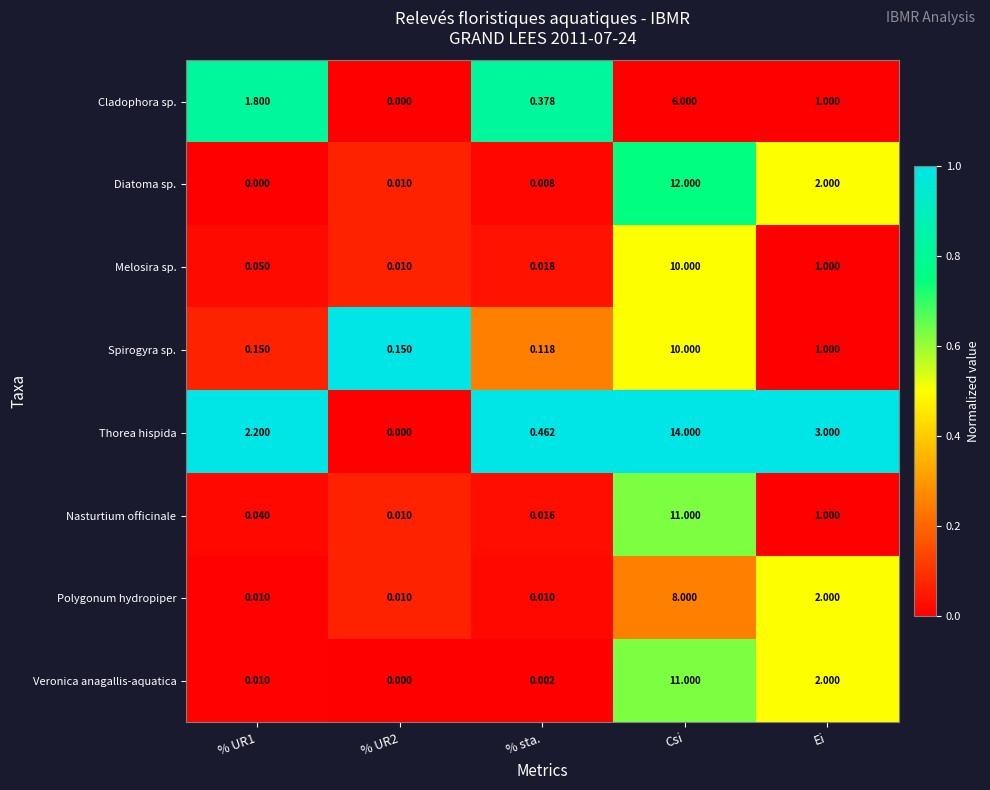

At which label is Melosira sp. closest to 5?

Ei